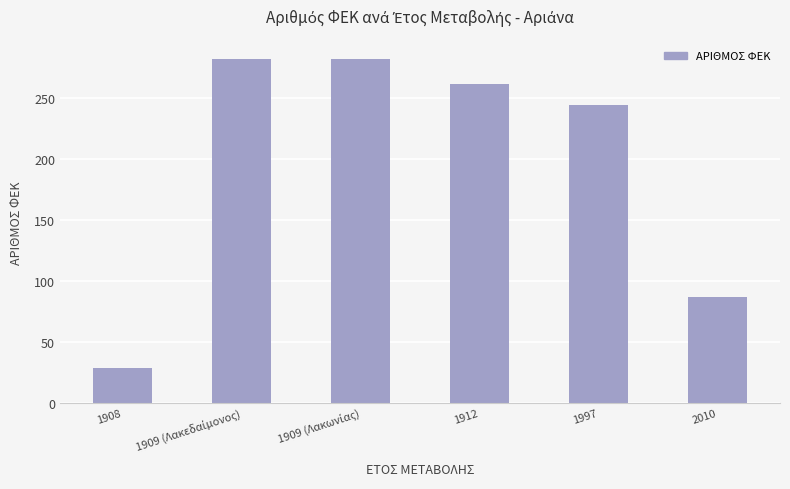

The value at 1908 is 12. True or false?

False